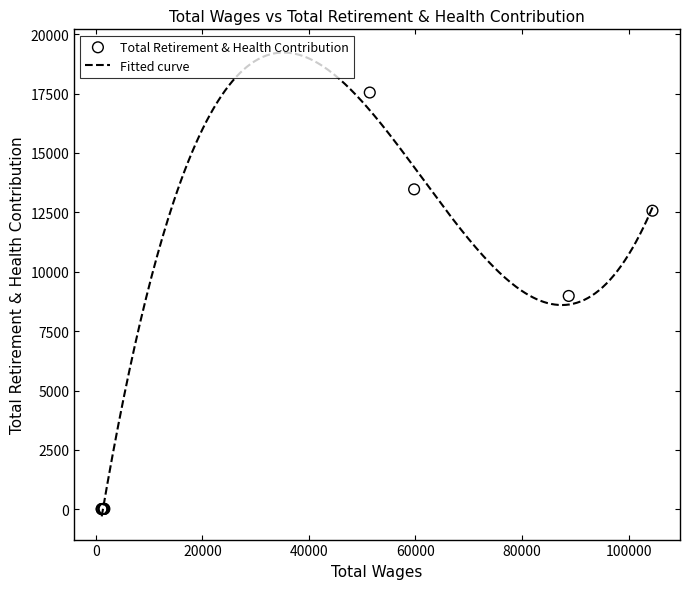

Between 1100.0 and 104479.0, which is larger?

104479.0